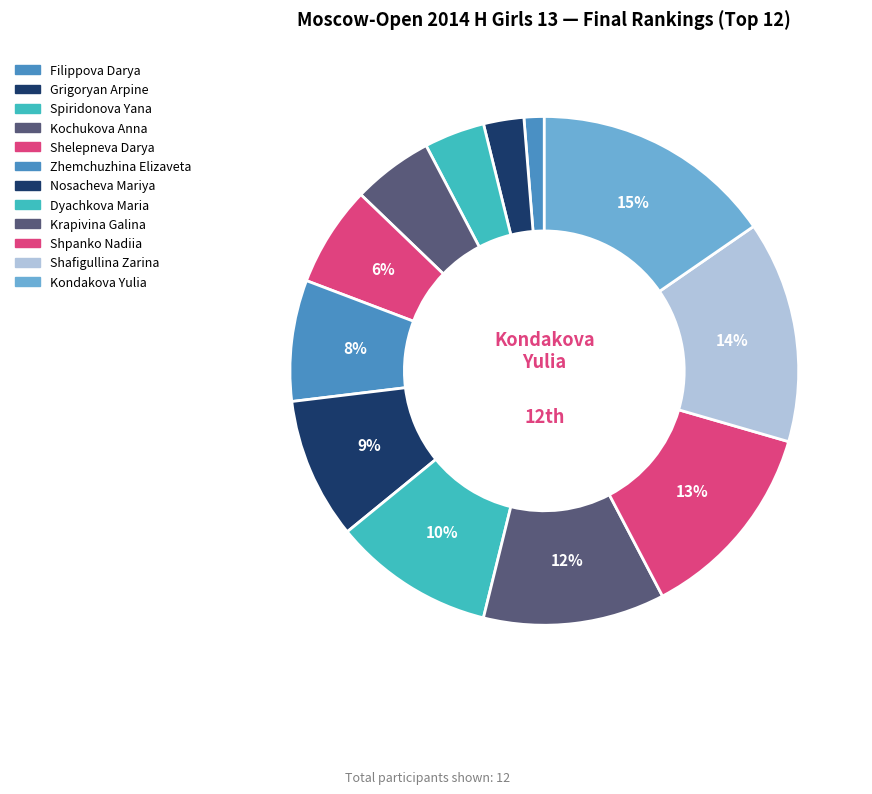

To the nearest percent, what is the difference between the Dyachkova Maria and Kondakova Yulia slice percentages?

5%